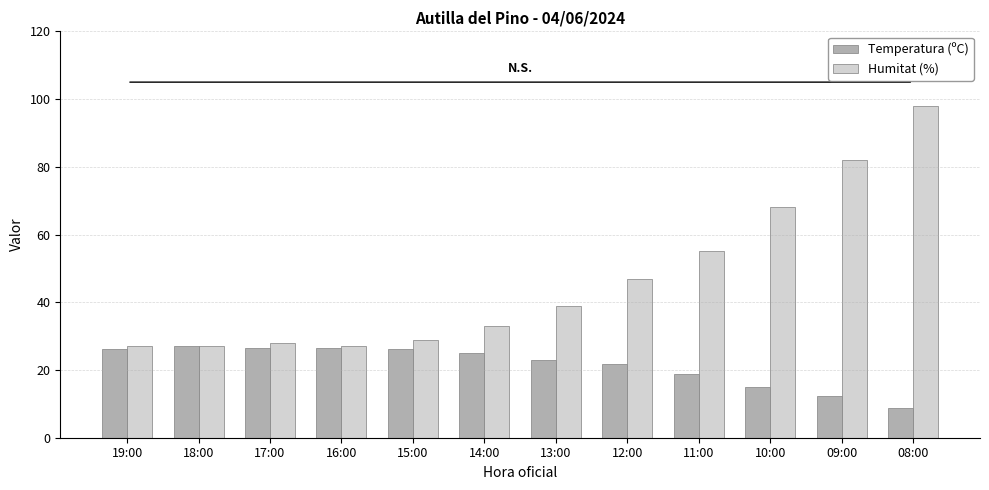

List the series in order of their peak value, lowest first.

Temperatura (ºC), Humitat (%)